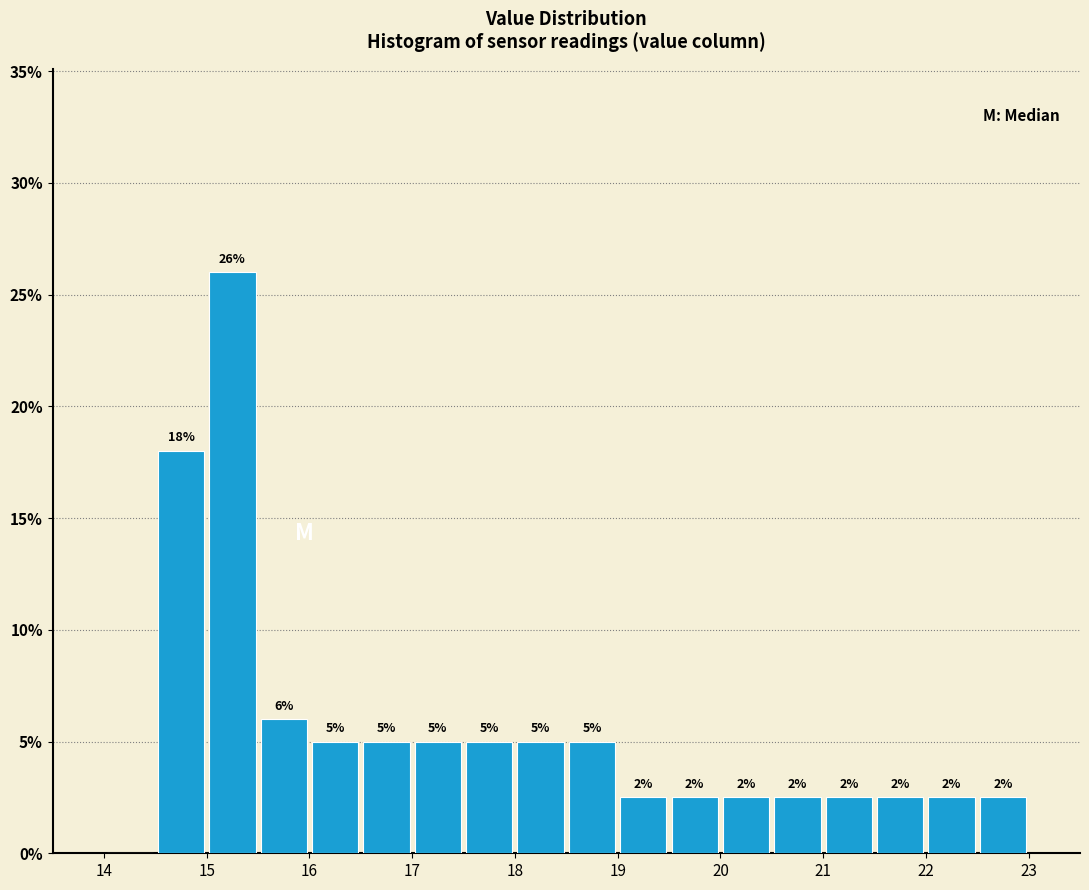

Over which range of the x-axis is the bar tallest?

15.0 to 15.5